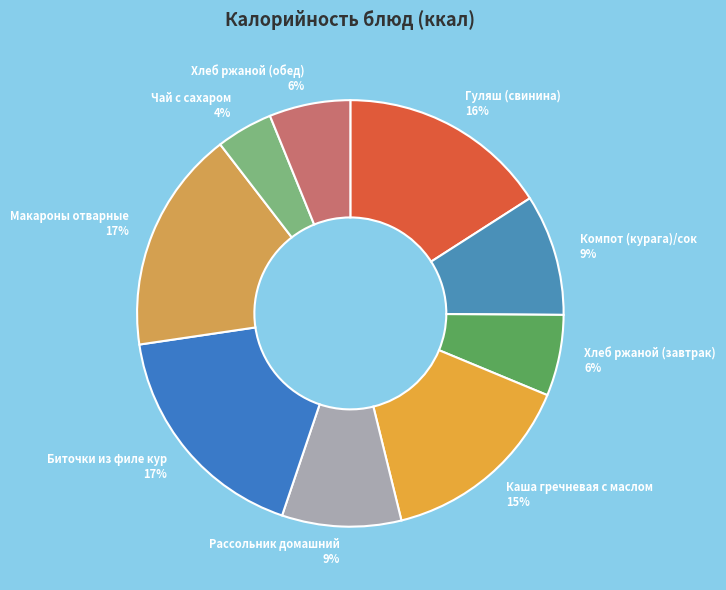

Is it true that Чай с сахаром is 4% of the pie?

True